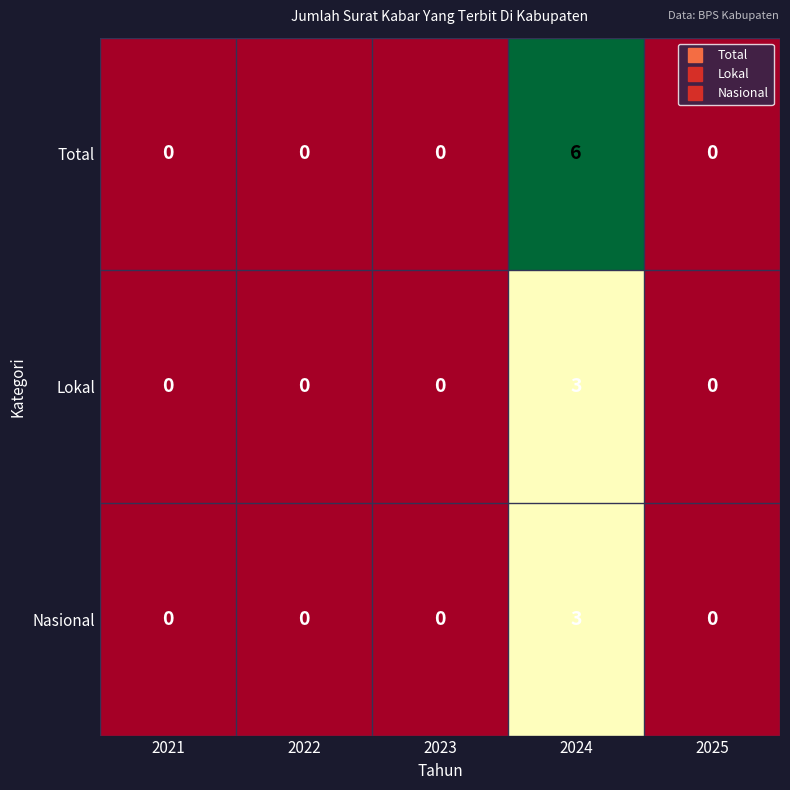

Reading left to right, transcribe all the data shown in this chart.

Total: 2021=0	2022=0	2023=0	2024=6	2025=0
Lokal: 2021=0	2022=0	2023=0	2024=3	2025=0
Nasional: 2021=0	2022=0	2023=0	2024=3	2025=0